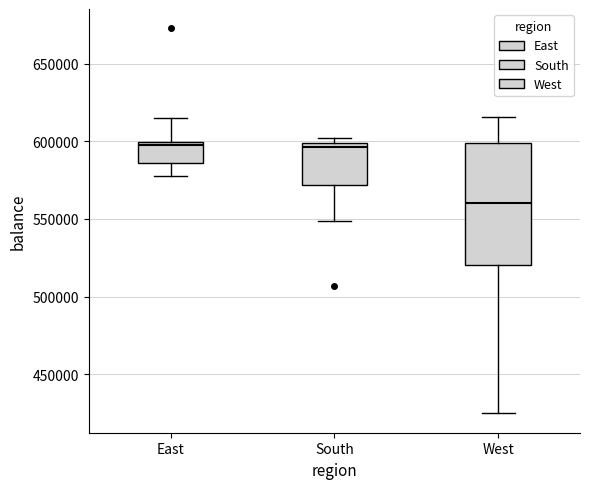

Reading left to right, transcribe this box plot: for each box, give where its median line is, the range the box spans, and where its two whiskers end, as read against the y-axis. The values are not printed on the chart, so give them approximately, as read against the axis.

East: median 600000 (just below the box's upper edge), box 585000 to 600000, whiskers 580000 to 615000
South: median 595000, box 570000 to 600000, whiskers 550000 to 600000 (just above the box's upper edge)
West: median 560000, box 520000 to 600000, whiskers 425000 to 615000